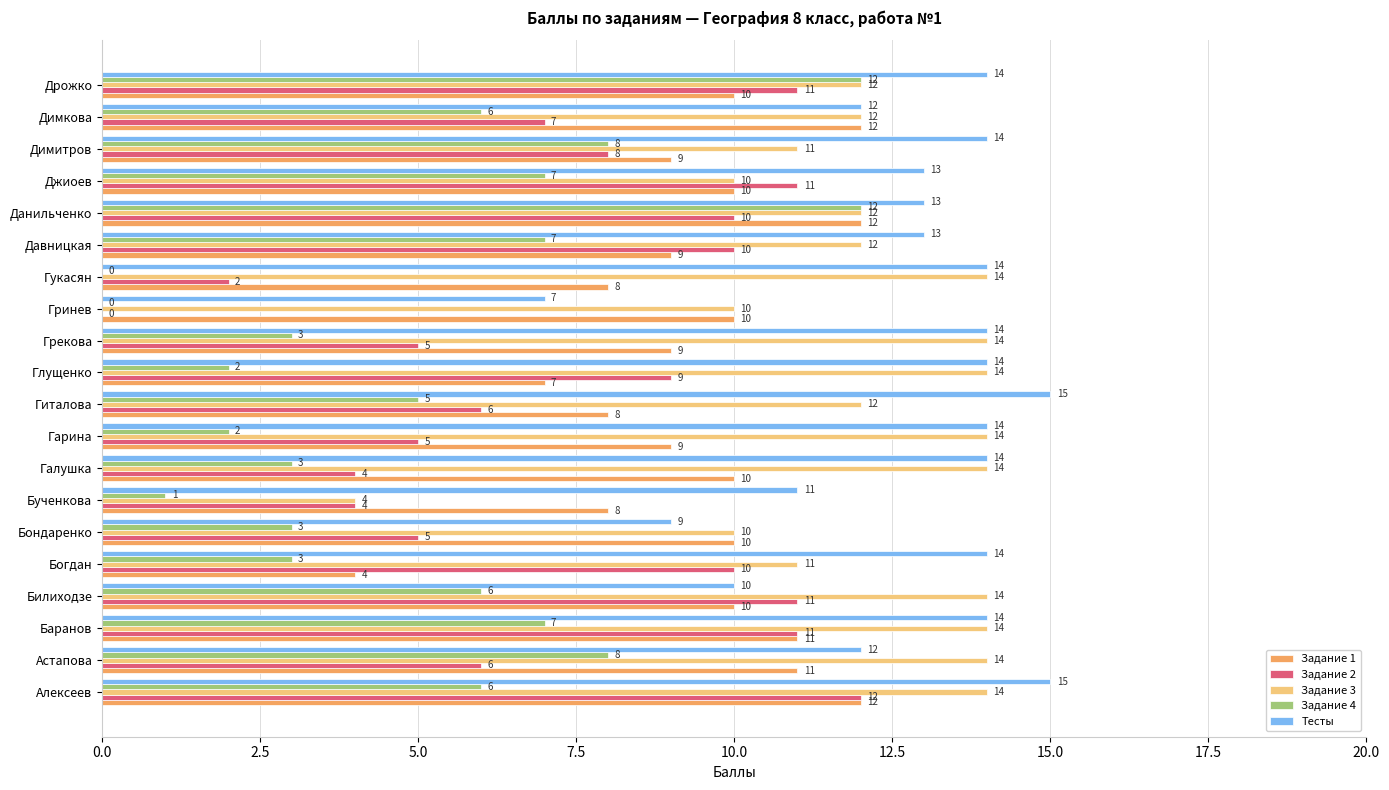

What is the greatest value displayed?

15